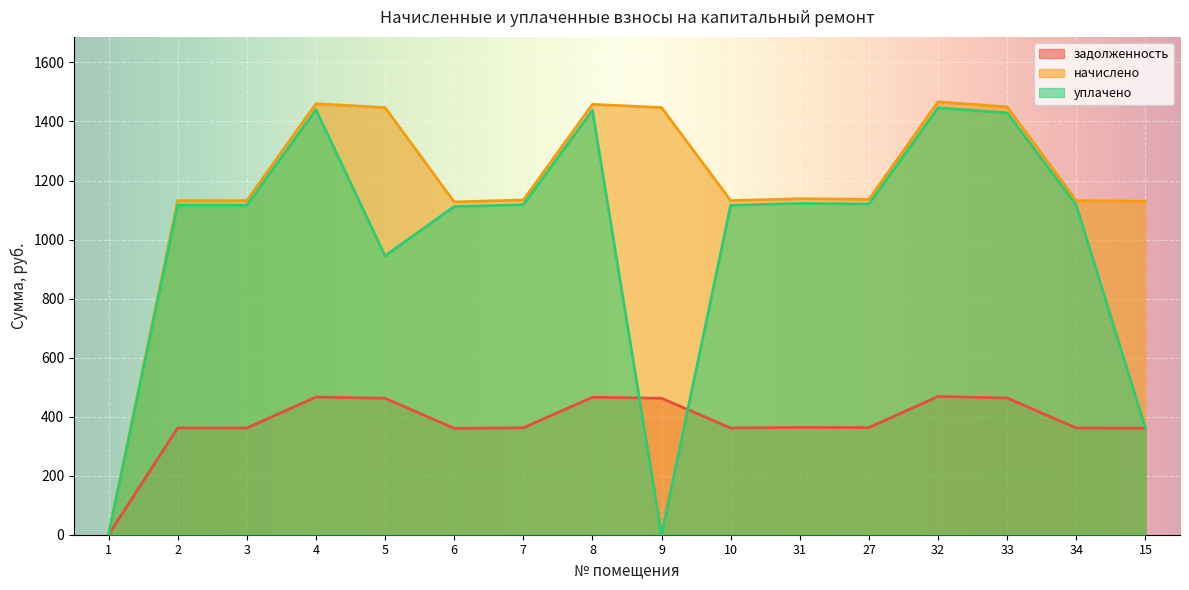

What are all the series names shown in the legend?

задолженность, начислено, уплачено